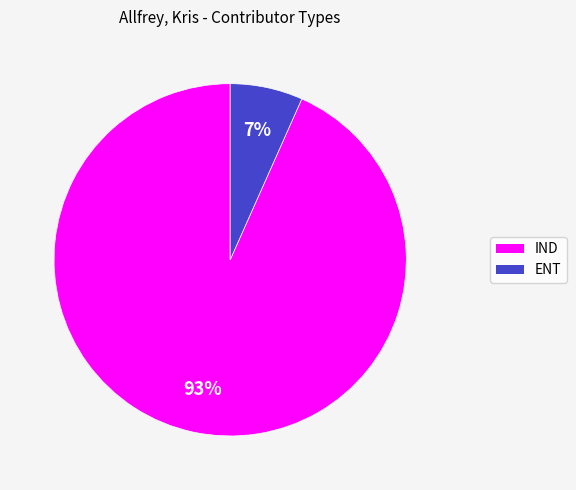

Does any single category account for the majority?

Yes